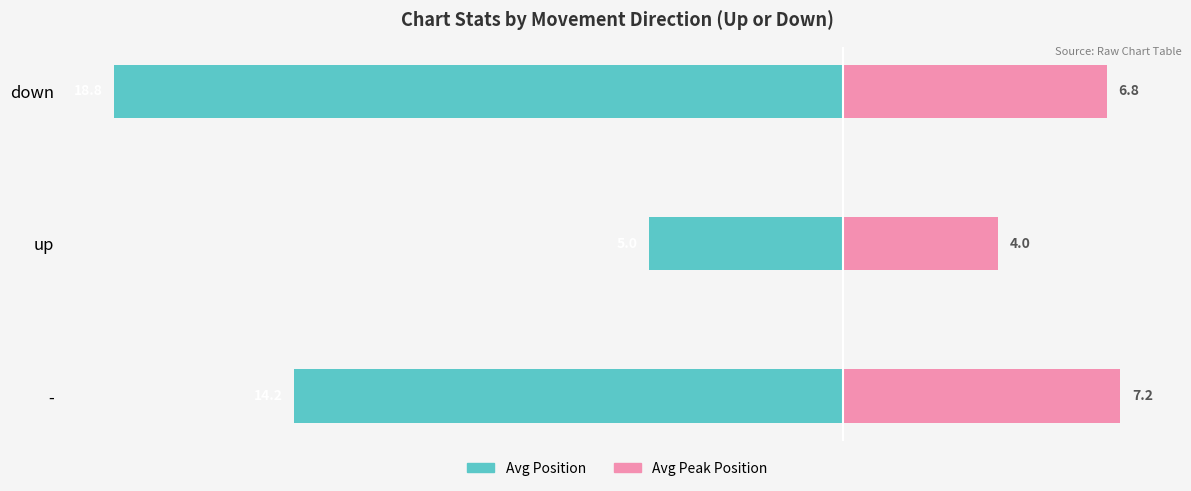

What is the highest value of the Avg Position (left) series?

-5.0